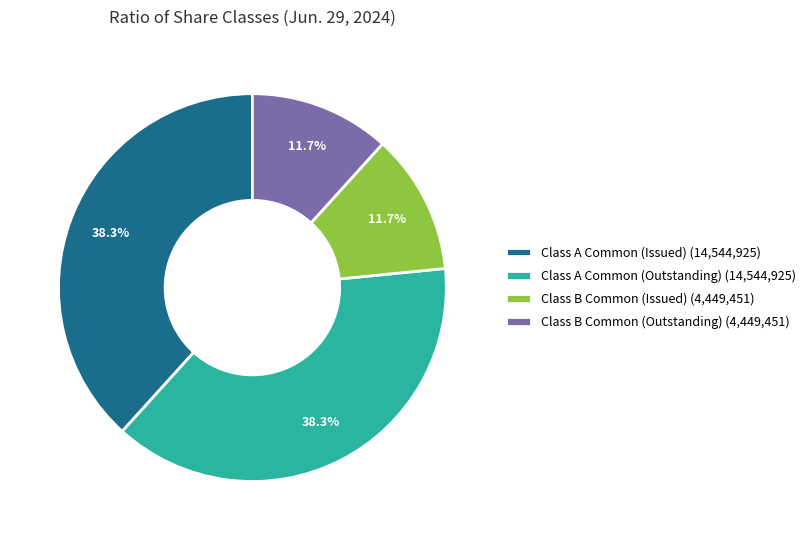

Does any single category account for the majority?

No